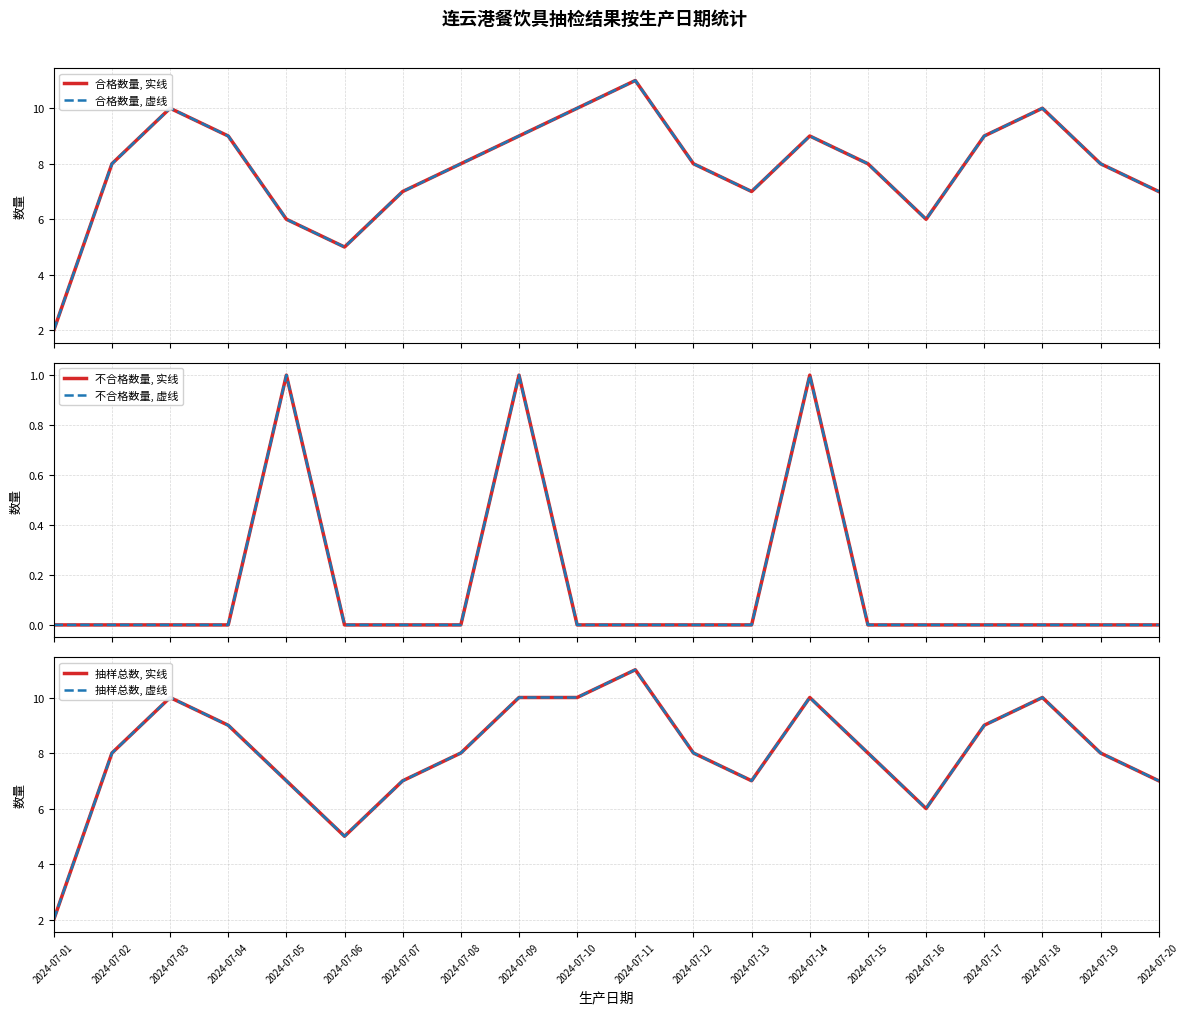

Rank the series by their maximum value, from highest to lowest.

合格数量, 实线, 合格数量, 虚线, 抽样总数, 实线, 抽样总数, 虚线, 不合格数量, 实线, 不合格数量, 虚线